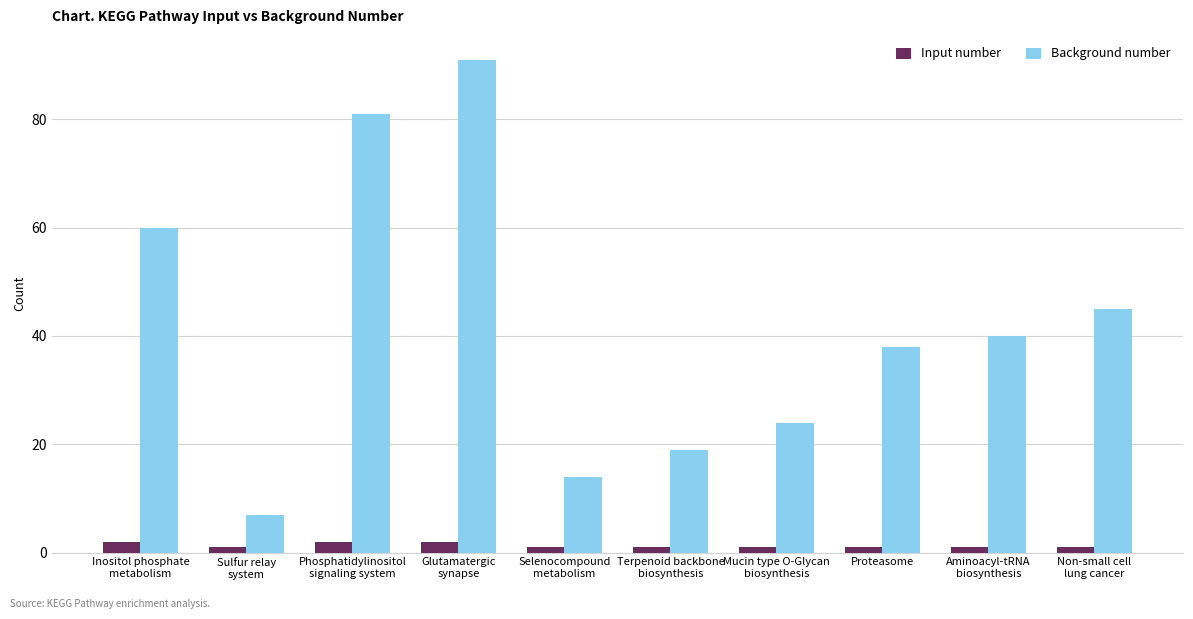

What is the label of the 7th bar from the left?

Mucin type O-Glycan
biosynthesis